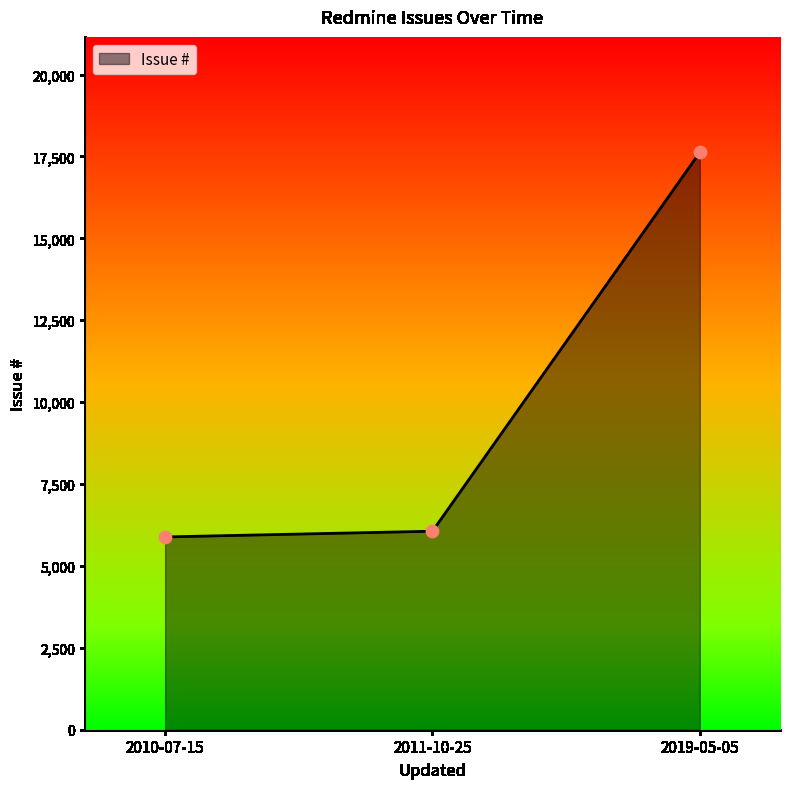

What is the ratio of the value at 2011-10-25 to the value at 2010-07-15?

1.0